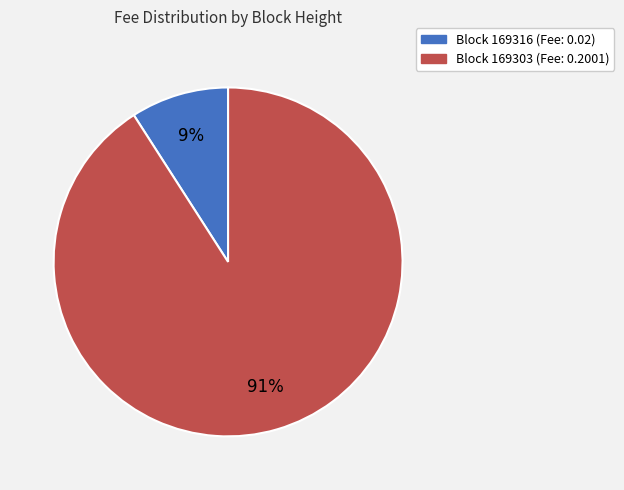

Is there any slice that represents more than half of the pie?

Yes